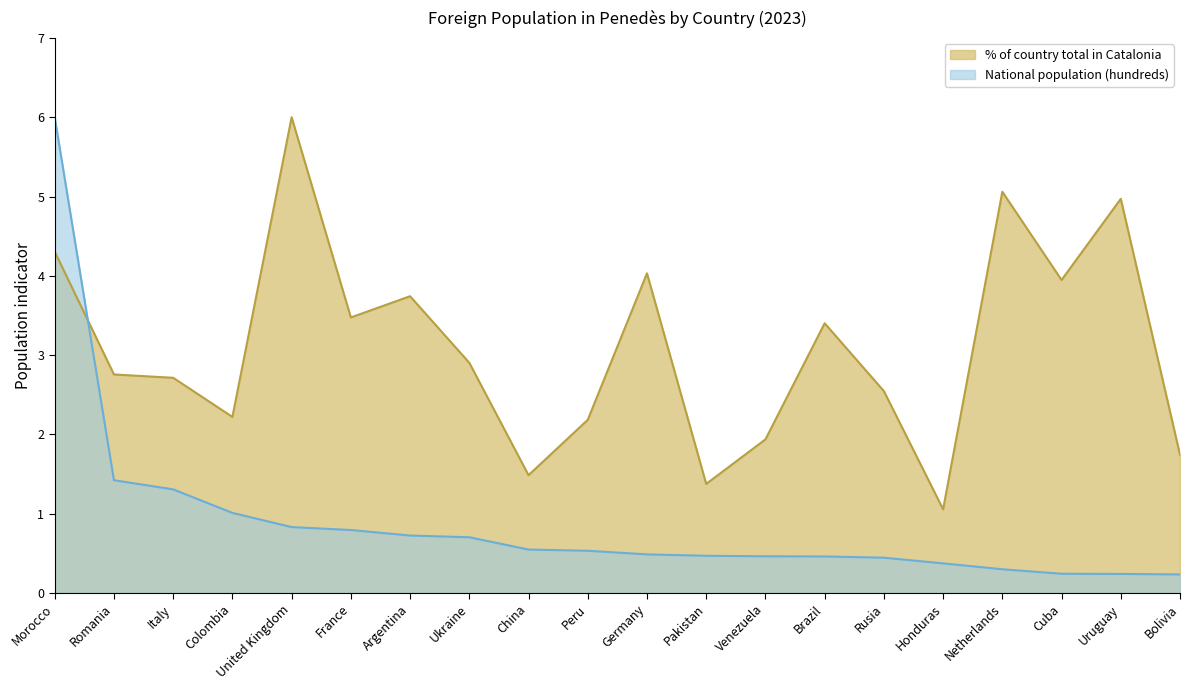

The value of National population (hundreds) at Venezuela is 0.2. True or false?

False